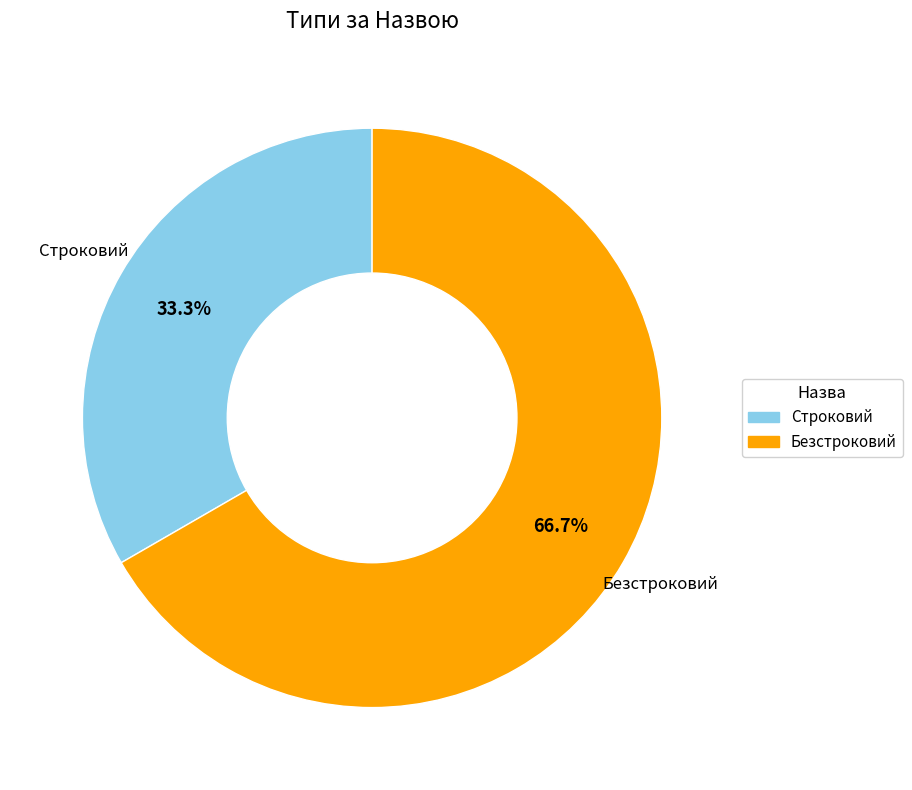

Which slice represents more than half of the pie?

Безстроковий